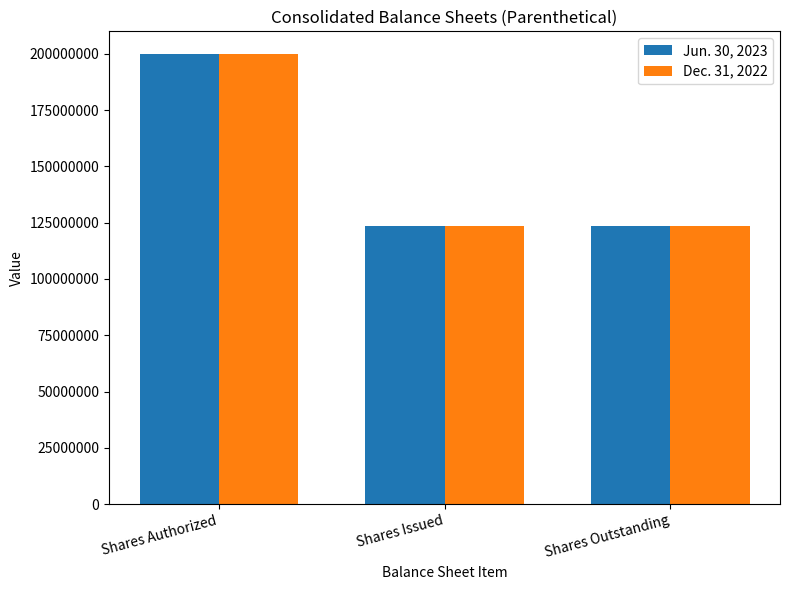

True or false: Jun. 30, 2023 has a value of 34715918 at Shares Issued.

False